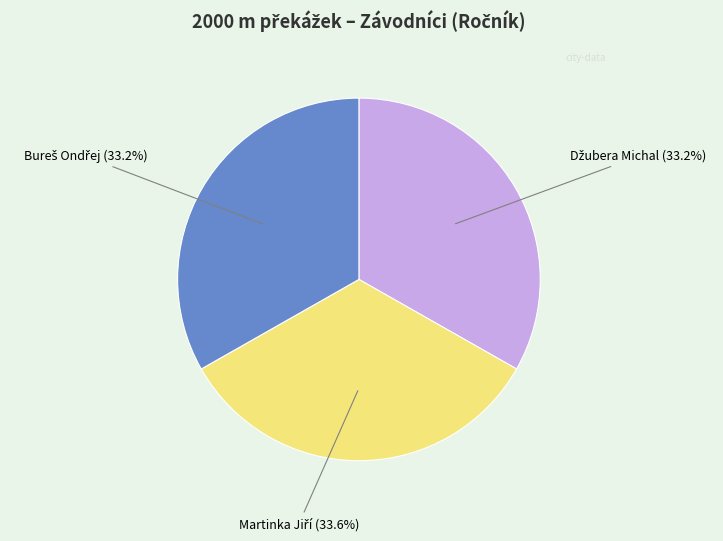

Is there any slice that represents more than half of the pie?

No